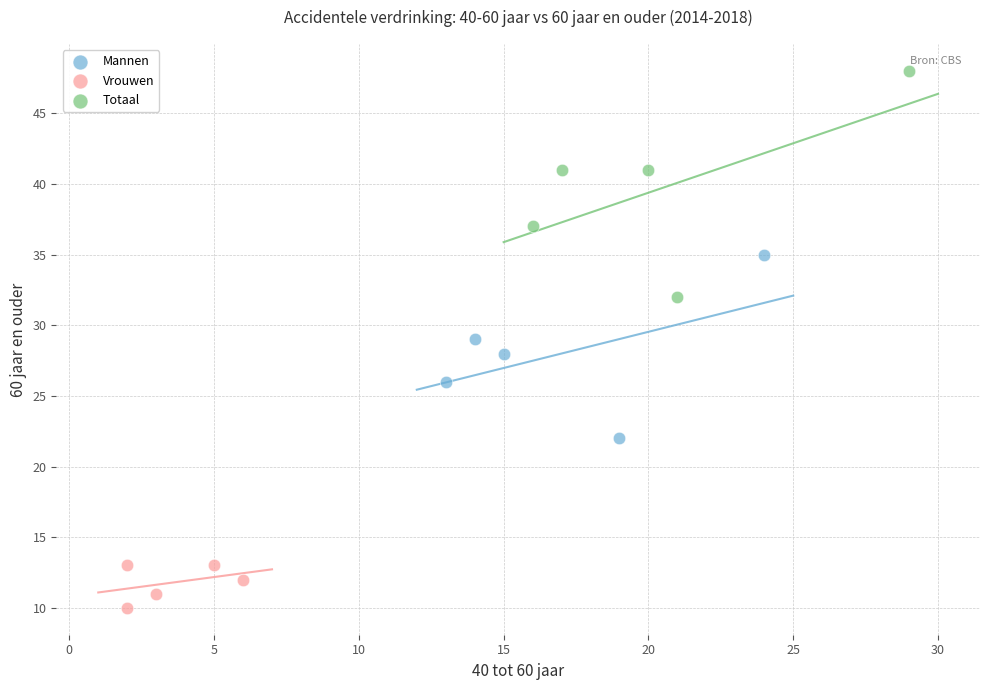

Which series reaches the minimum Y coordinate?

Vrouwen